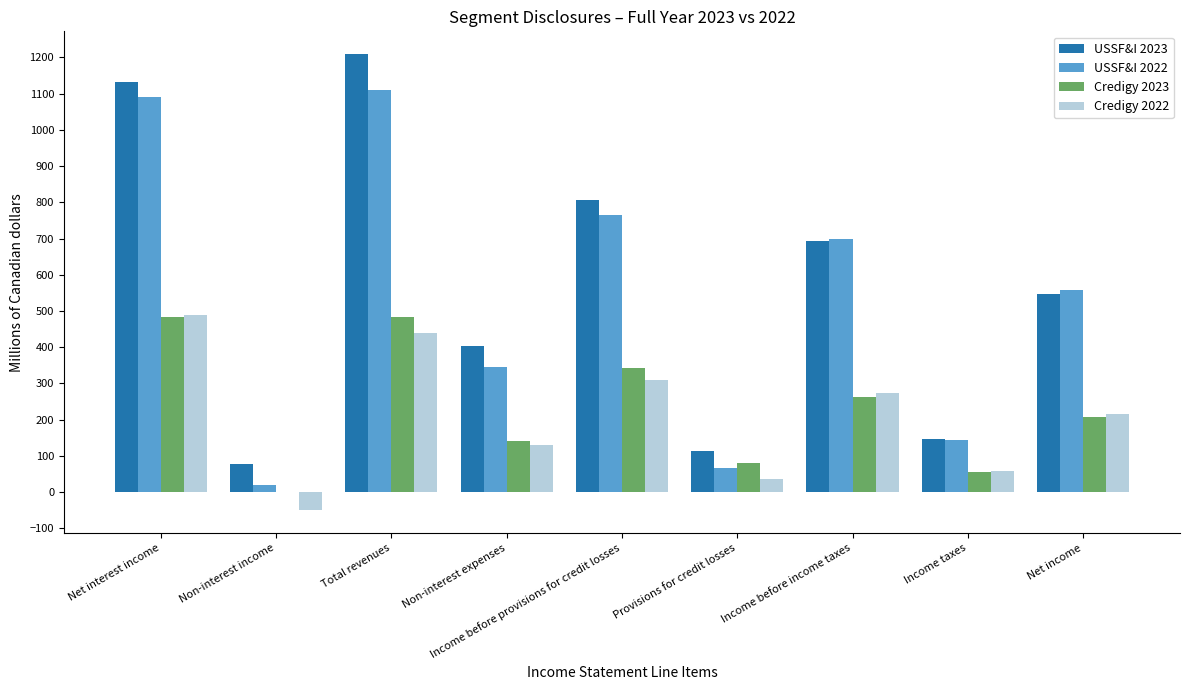

Read the USSF&I 2022 value at Non-interest income.

20